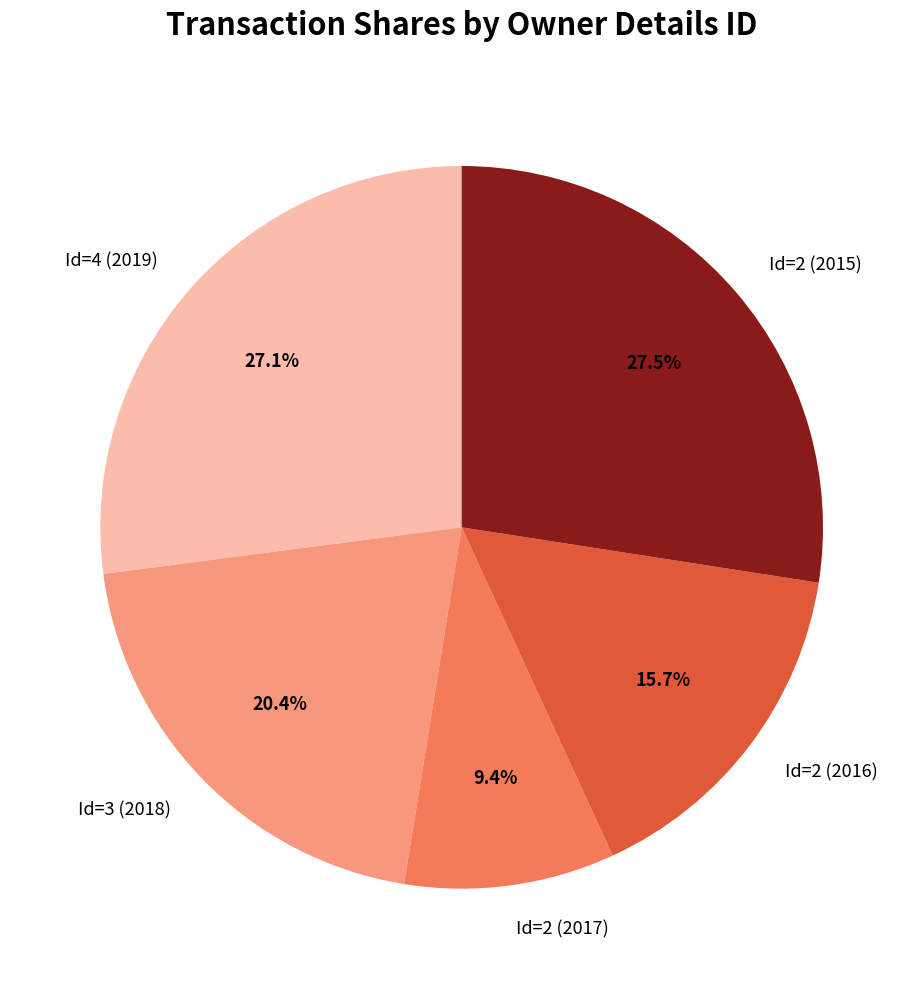

Combined, what portion of the pie is Id=2 (2017) and Id=2 (2015)?

36.9%